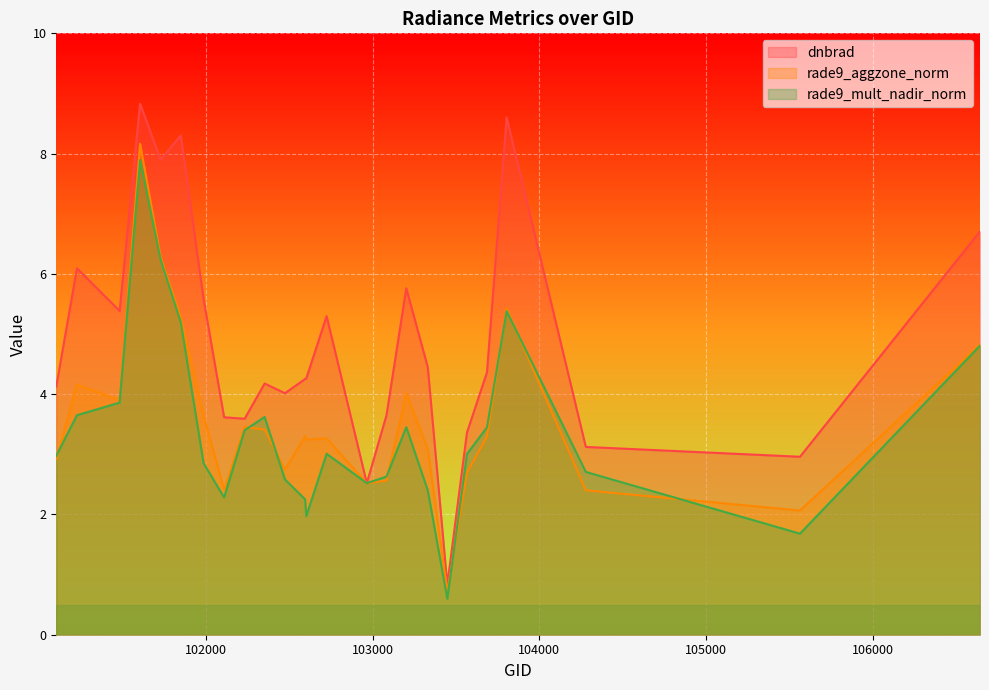

What is the sum of the dnbrad values at 101728 and 106644?

14.6